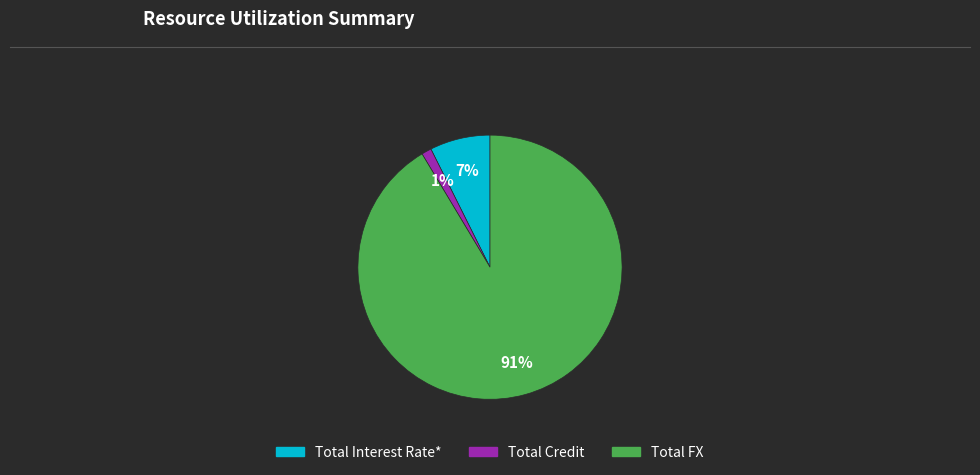

Which has a higher value, Total FX or Total Credit?

Total FX